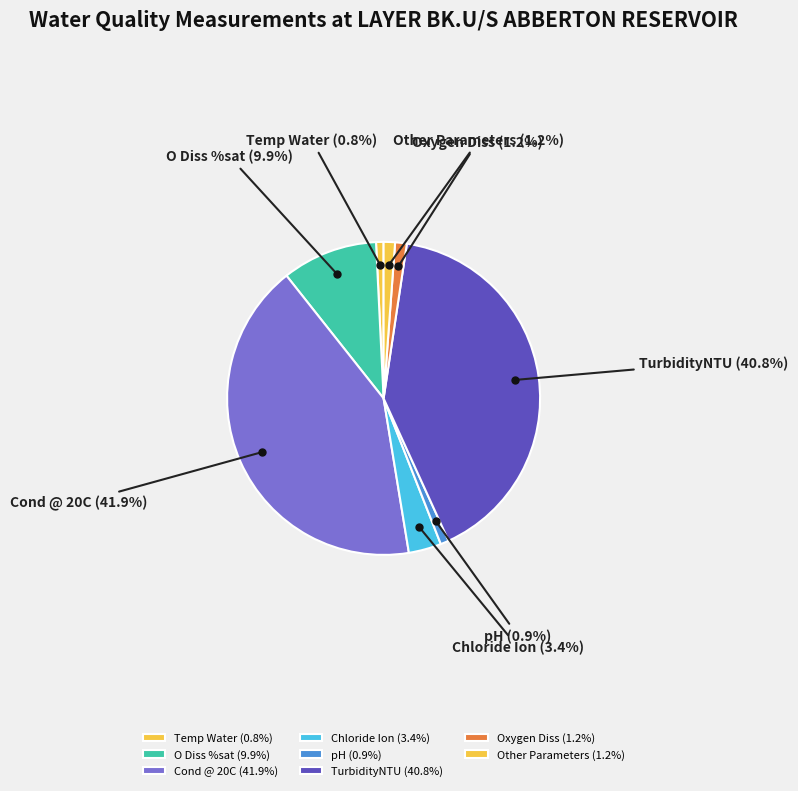

Combined, what portion of the pie is Chloride Ion and O Diss %sat?

13.3%